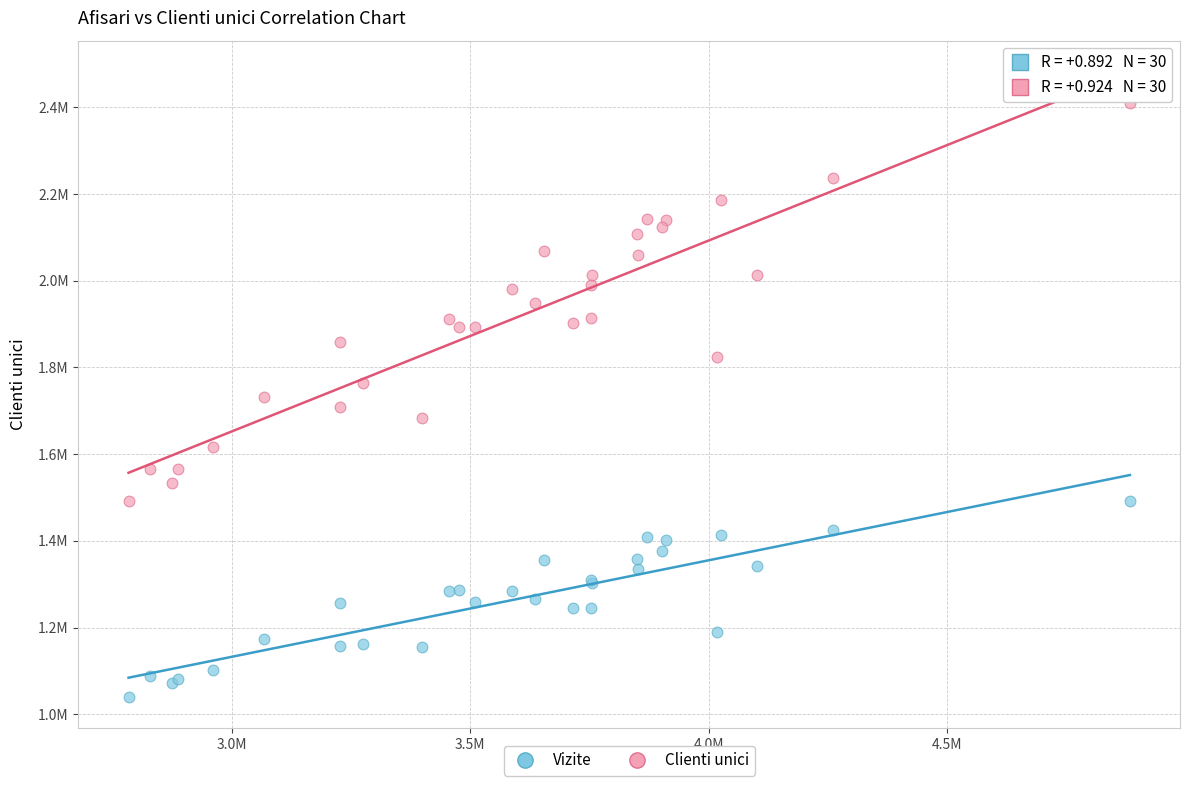

Which series reaches the minimum Y coordinate?

Vizite